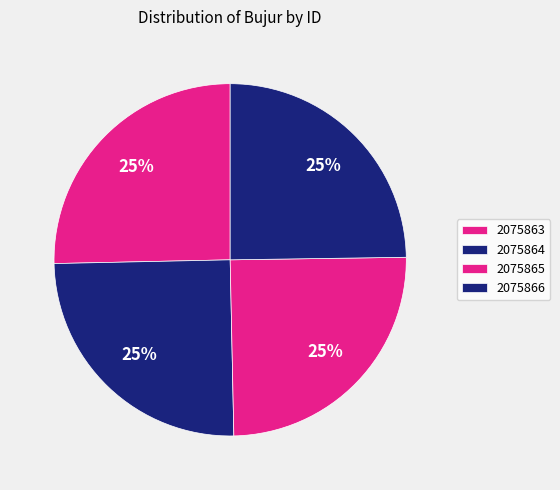

How many segments does this pie chart have?

4